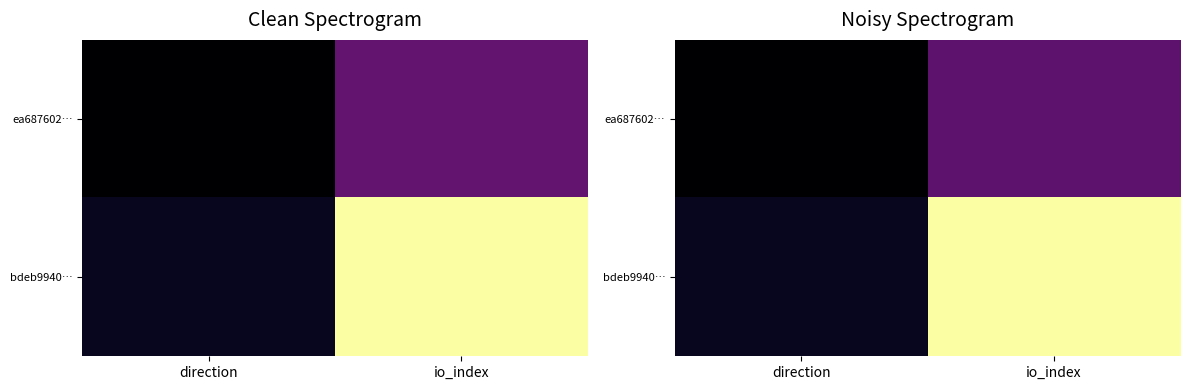

What is the sum of the ea687602… values at direction and io_index?

8.2